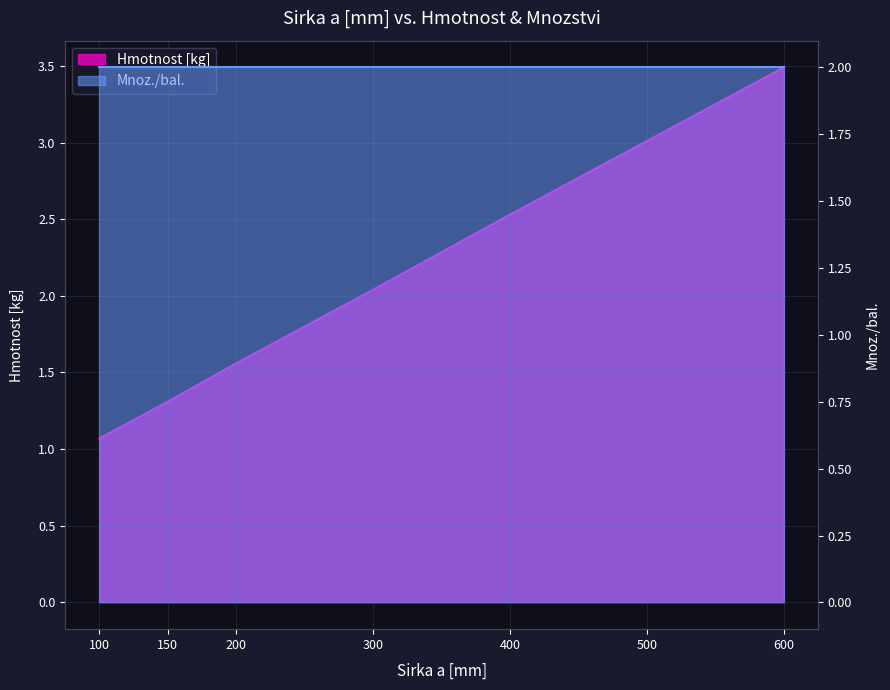

What is the difference between the maximum and minimum values?

2.4